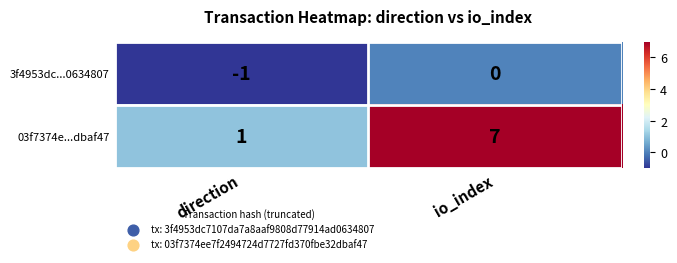

Is it true that 3f4953dc...0634807 equals -1 at direction?

True